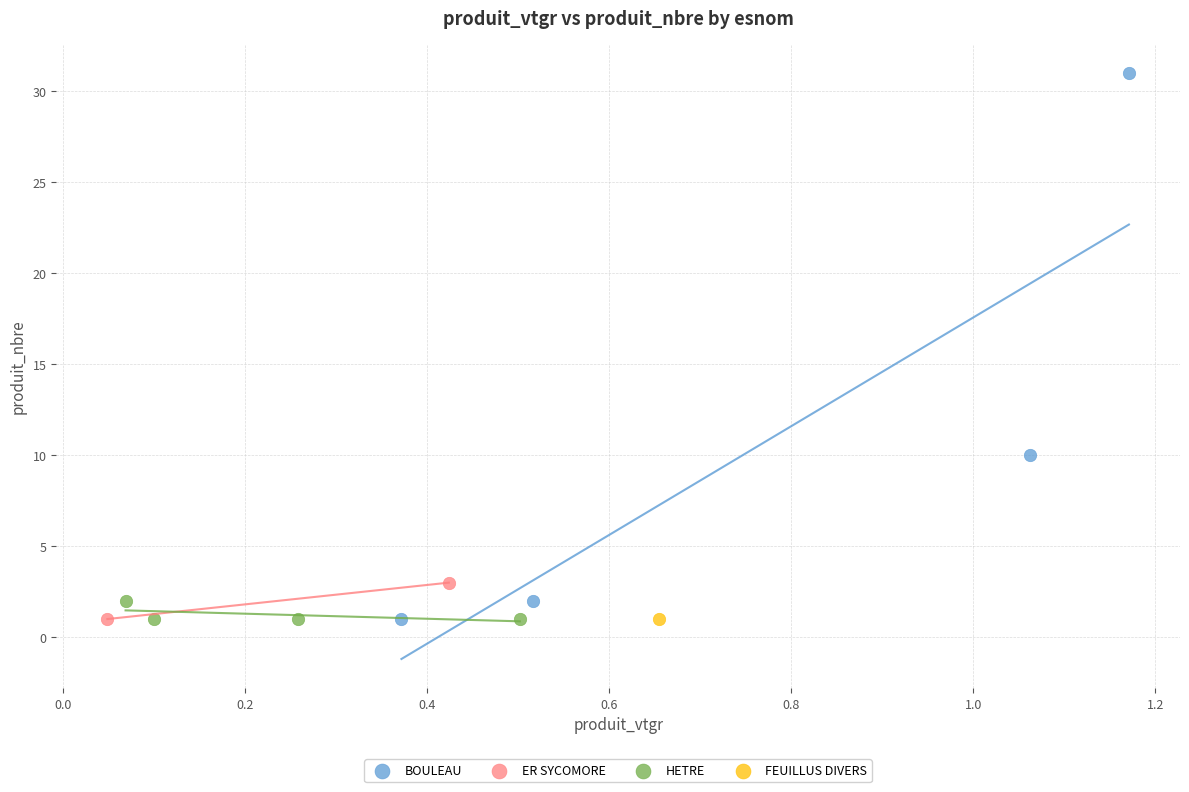

What are all the series names shown in the legend?

BOULEAU, ER SYCOMORE, HETRE, FEUILLUS DIVERS